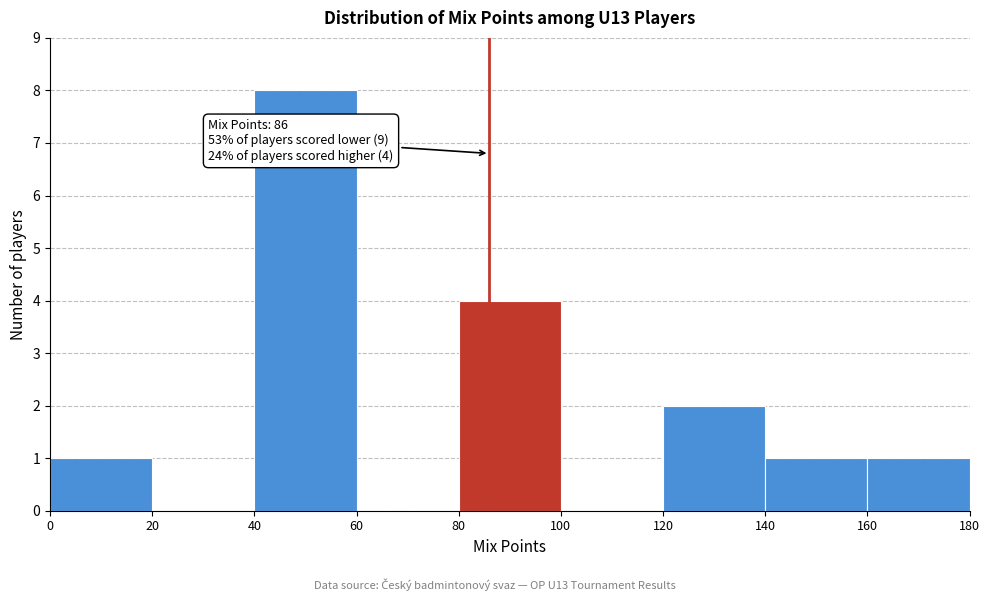

Over which range of the x-axis is the bar tallest?

40 to 60